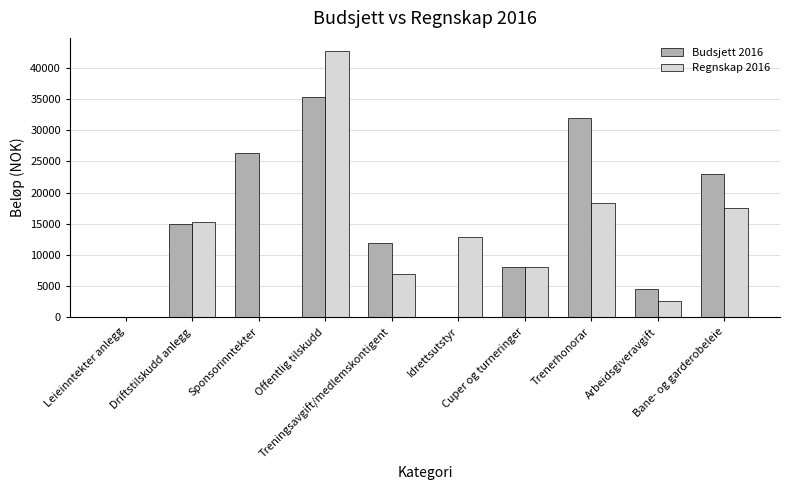

Count the number of data series in this chart.

2